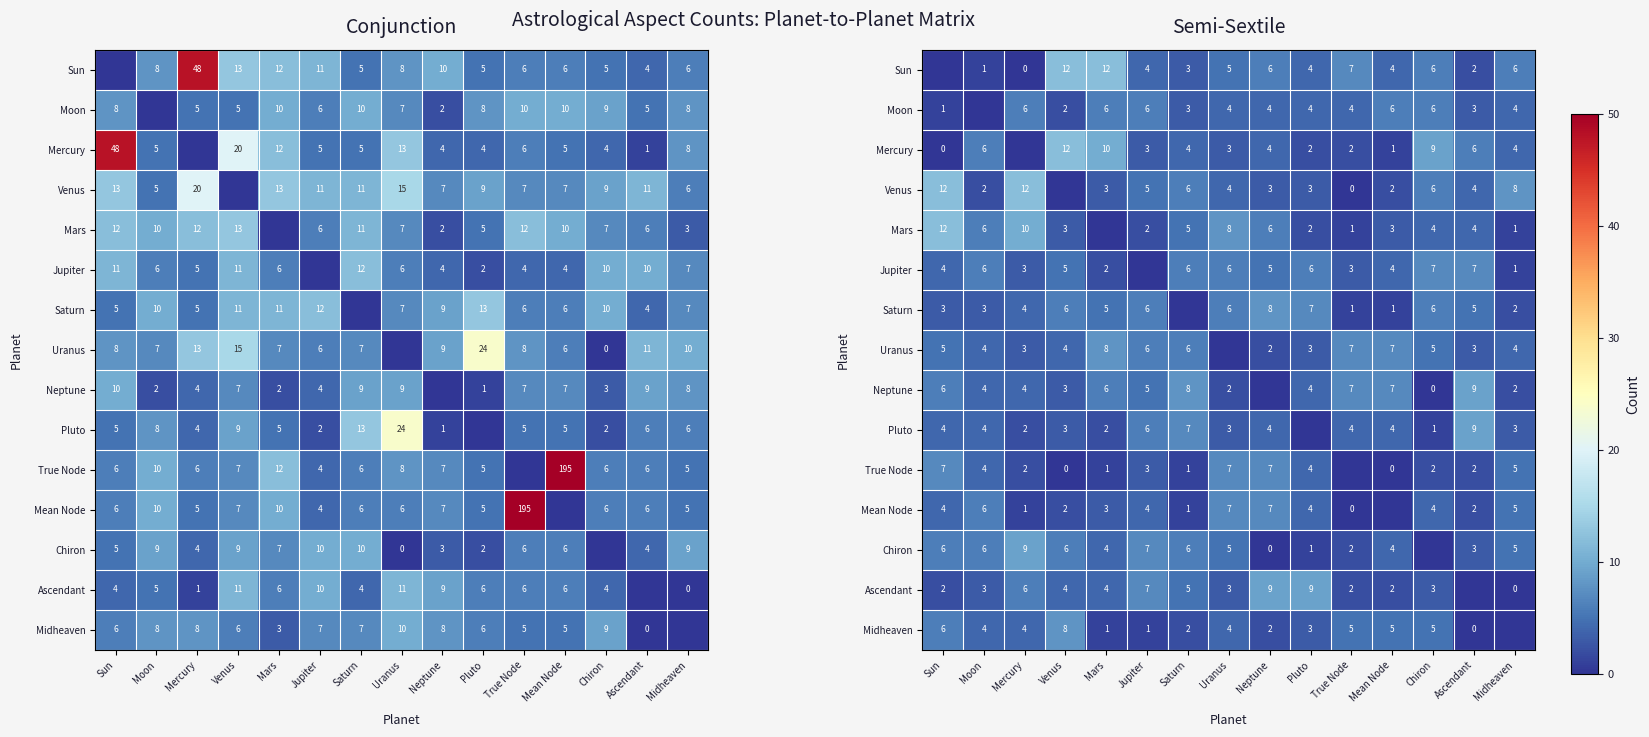

How many data points does each series have?

15